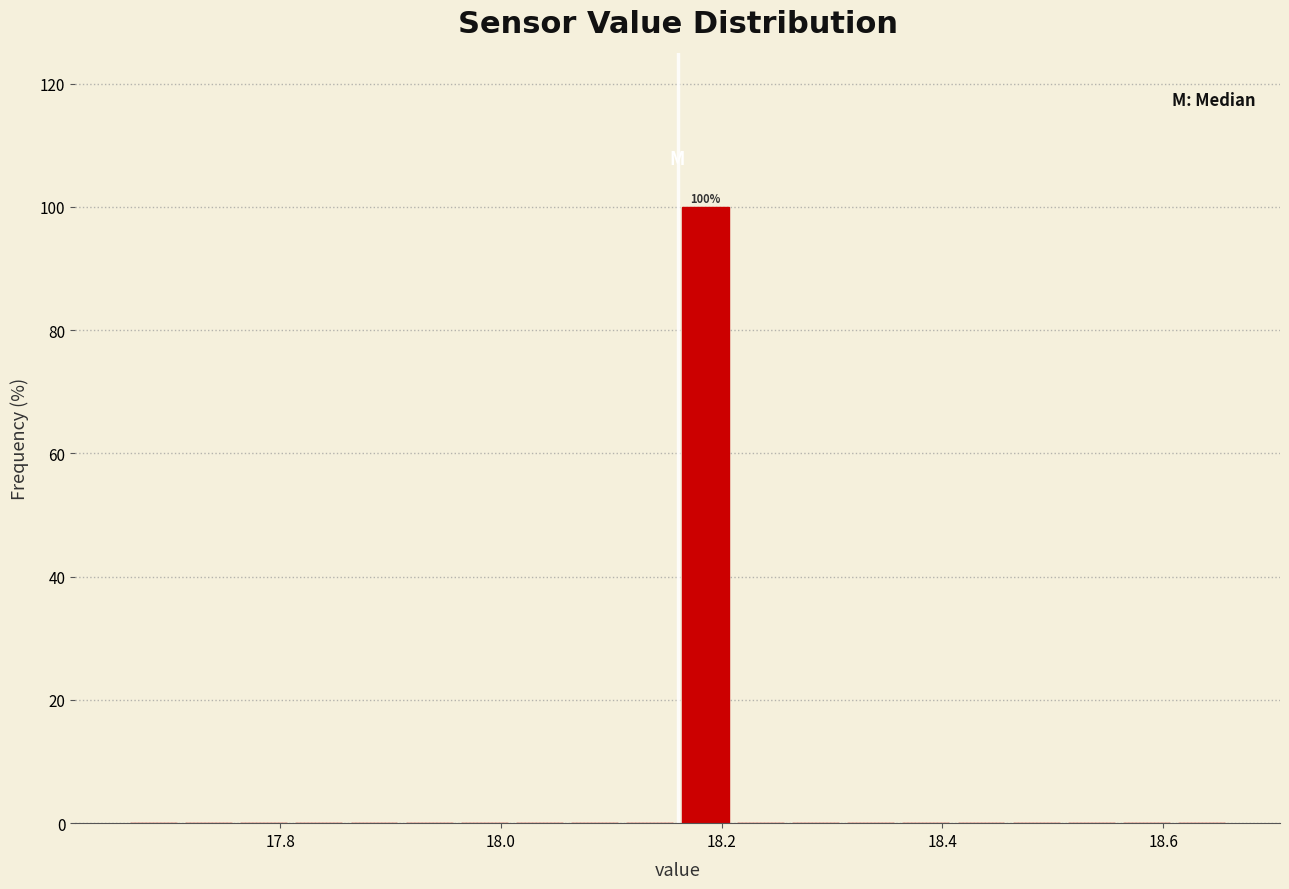

Read against the x-axis, roughly where is the centre of the tallest bar?

18.18